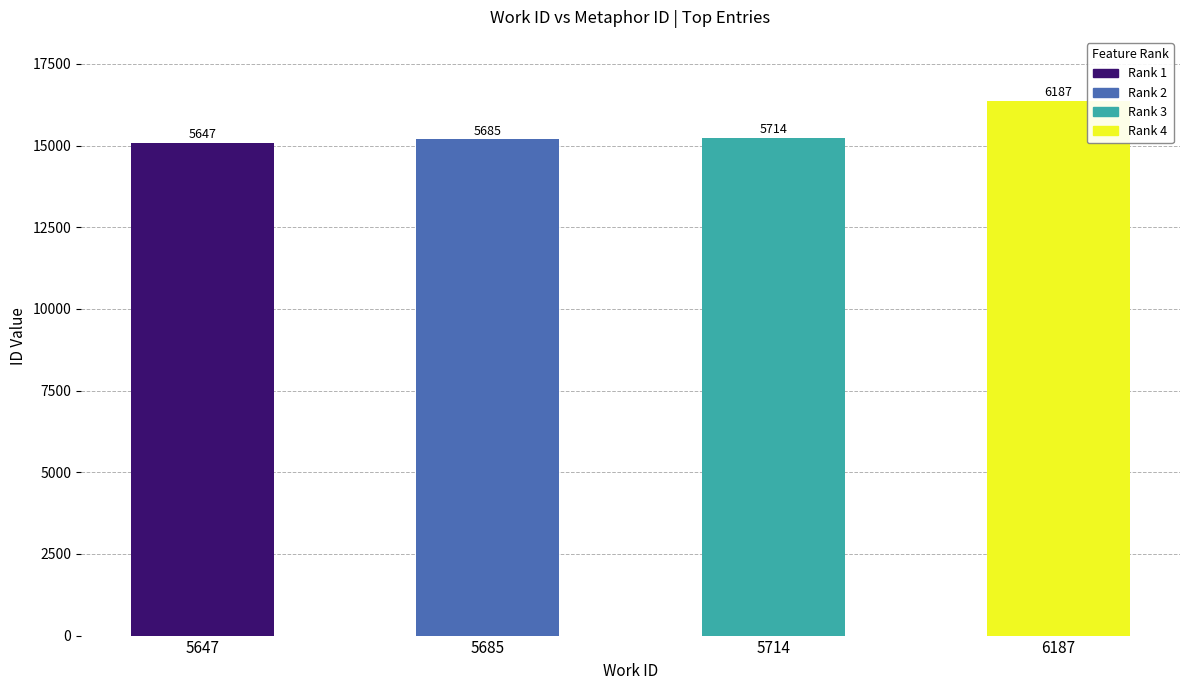

Which category has the highest value across all series?

6187